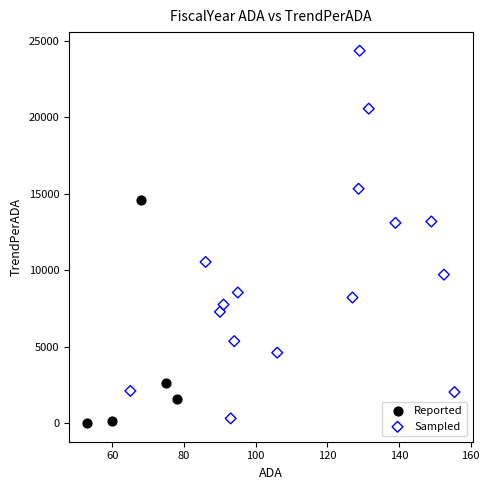

Which series contains the highest Y value?

Sampled